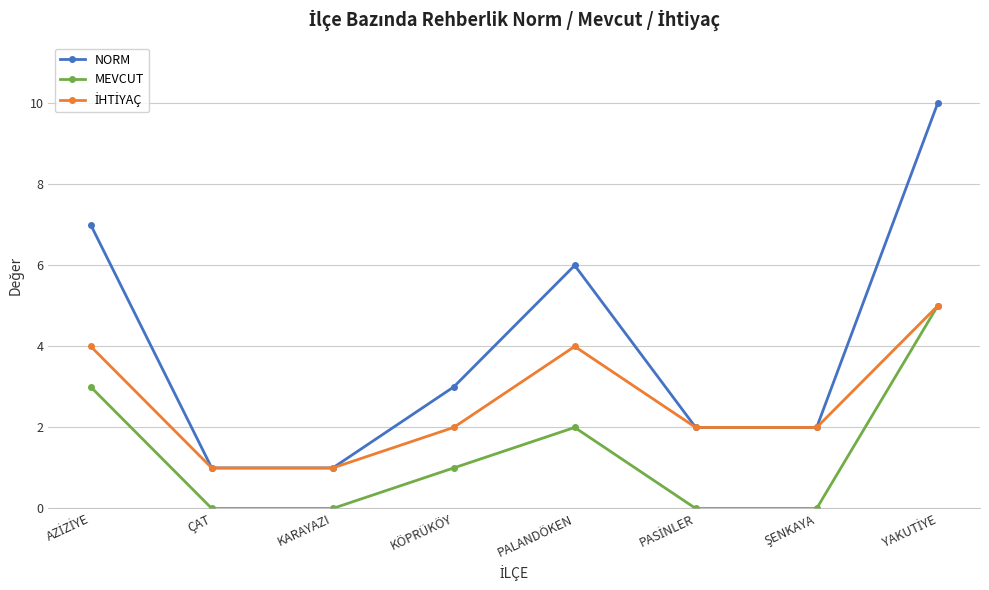

Is it true that MEVCUT equals -3 at ÇAT?

False